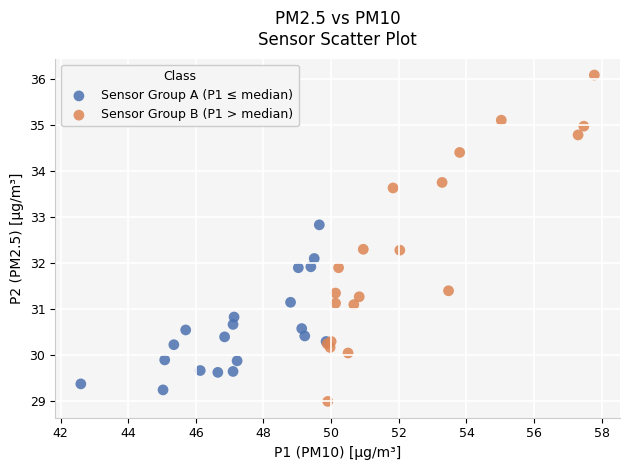

Which series has the widest spread of Y values?

Sensor Group B (P1 > median)